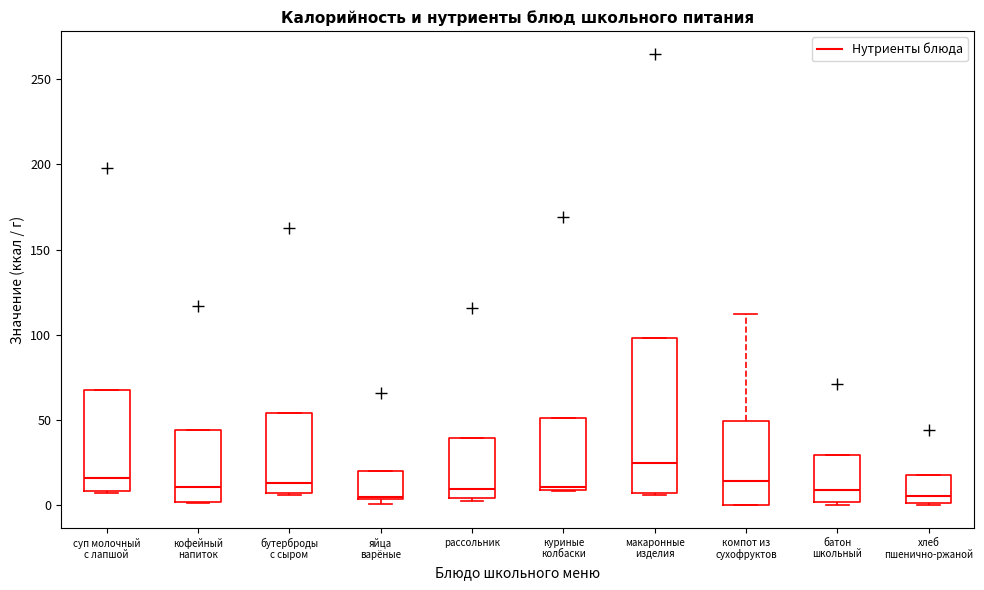

Reading left to right, read every box against the y-axis: the position of its median line, the range the box covers, and the ends of its whiskers. The values are not printed on the chart, so give them approximately, as read against the axis.

суп молочный с лапшой: median 15, box 10 to 65, whiskers 5 to 65
кофейный напиток: median 10, box 0 to 45, whiskers 0 to 45
бутерброды с сыром: median 15, box 5 to 55, whiskers 5 to 55
яйца варёные: median 5, box 5 to 20, whiskers 0 to 20
рассольник: median 10, box 5 to 40, whiskers 0 to 40
куриные колбаски: median 10, box 10 to 50, whiskers 10 to 50
макаронные изделия: median 25, box 5 to 100, whiskers 5 to 100
компот из сухофруктов: median 15, box 0 to 50, whiskers 0 to 110
батон школьный: median 10, box 0 to 30, whiskers 0 (just below the box's lower edge) to 30
хлеб пшенично-ржаной: median 5, box 0 to 20, whiskers 0 to 20